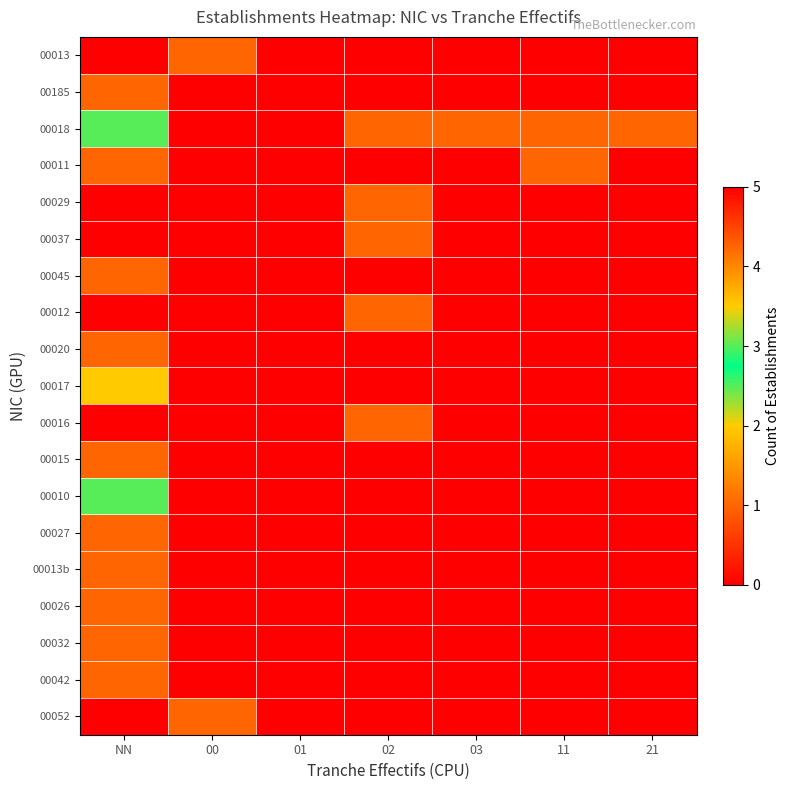

Which series has the largest total across all categories?

00018